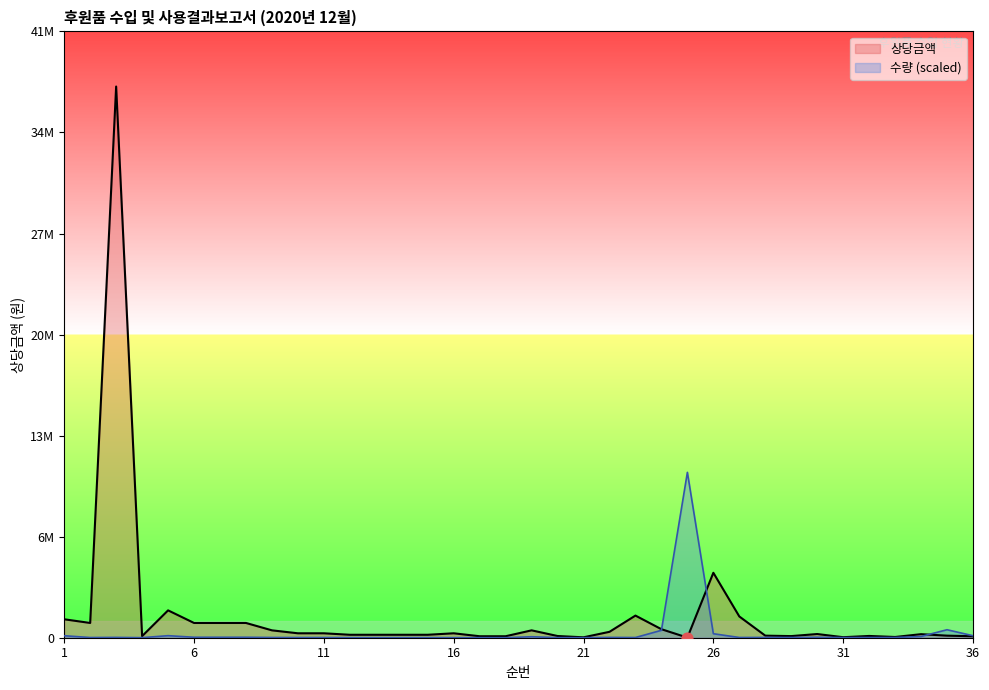

Which series reaches the maximum Y coordinate?

상당금액